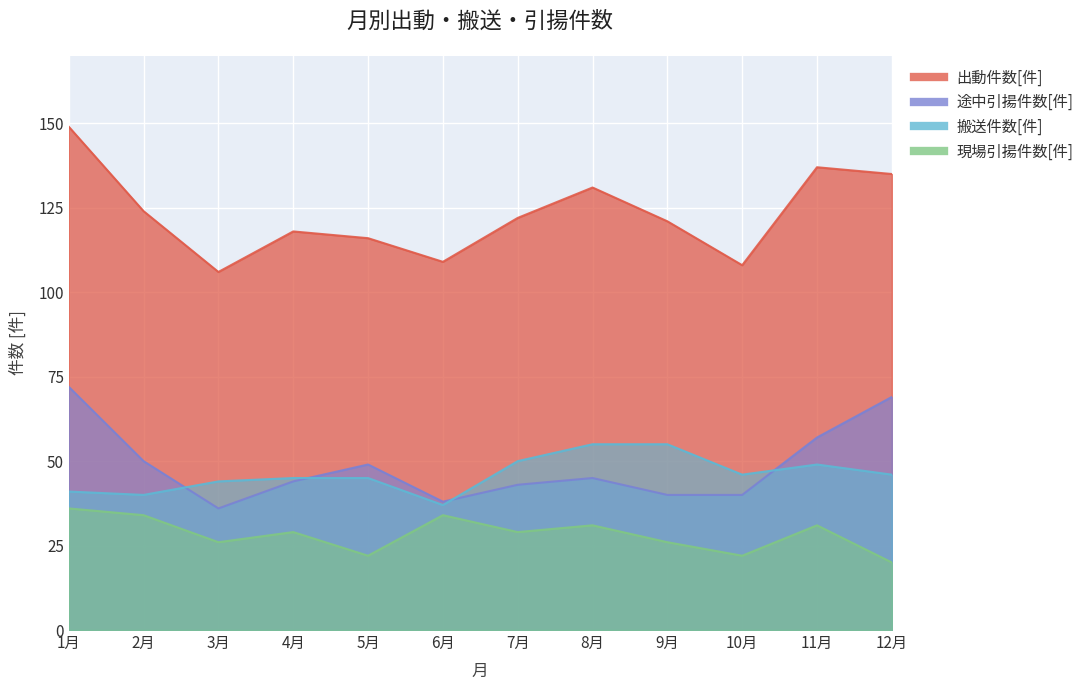

Which label corresponds to the largest value in the chart?

1月